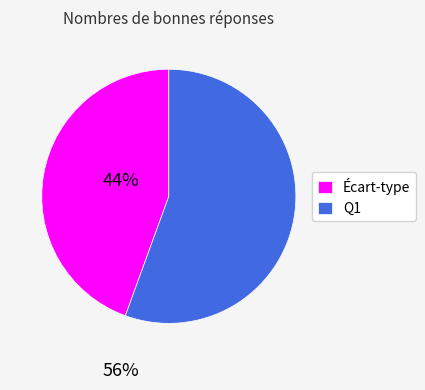

Which slice is the smallest?

Écart-type